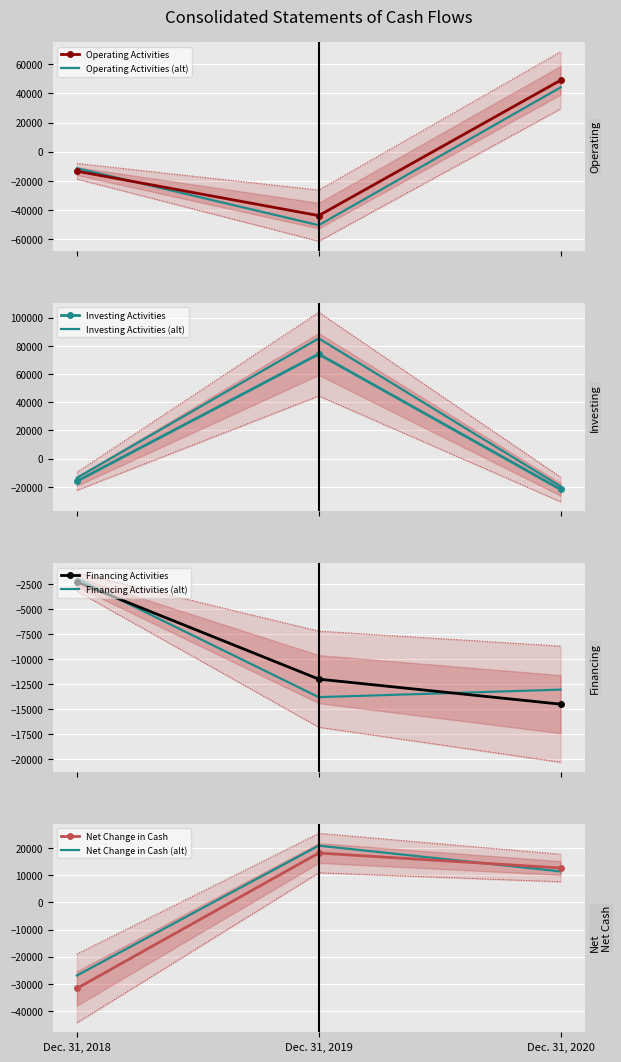

Between Dec. 31, 2020 and Dec. 31, 2019, which is larger?

Dec. 31, 2020